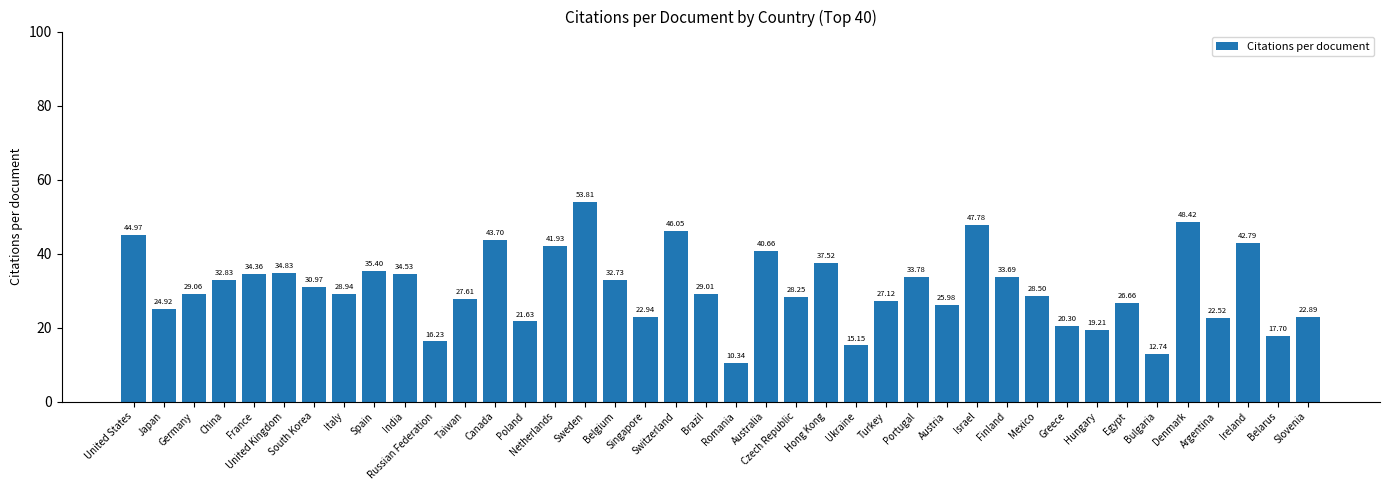

Approximately how many times larger is the value at Turkey compared to Brazil?

0.9